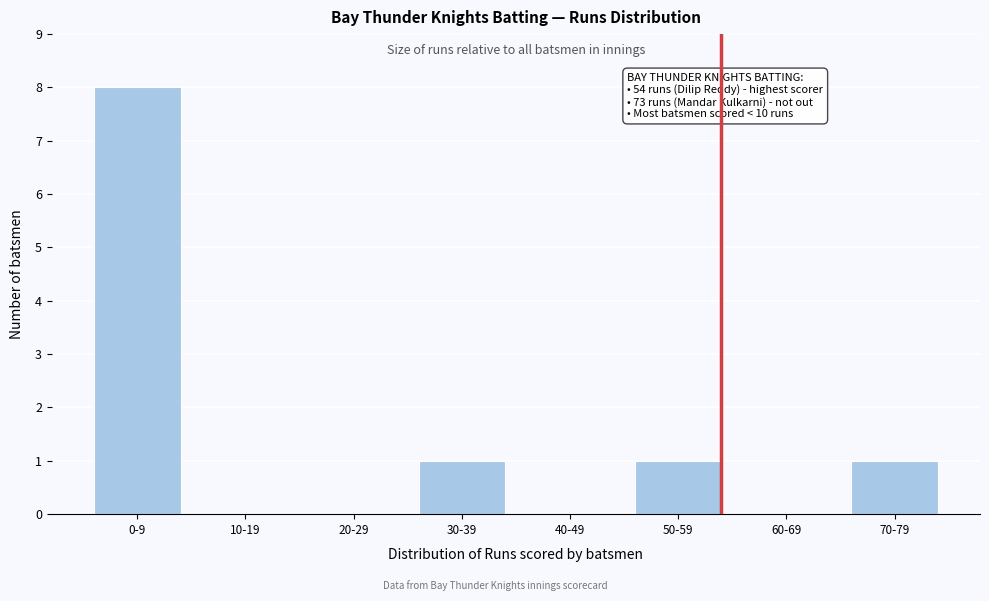

Reading left to right, what are all the values shown in this chart?

0-9=8	10-19=0	20-29=0	30-39=1	40-49=0	50-59=1	60-69=0	70-79=1